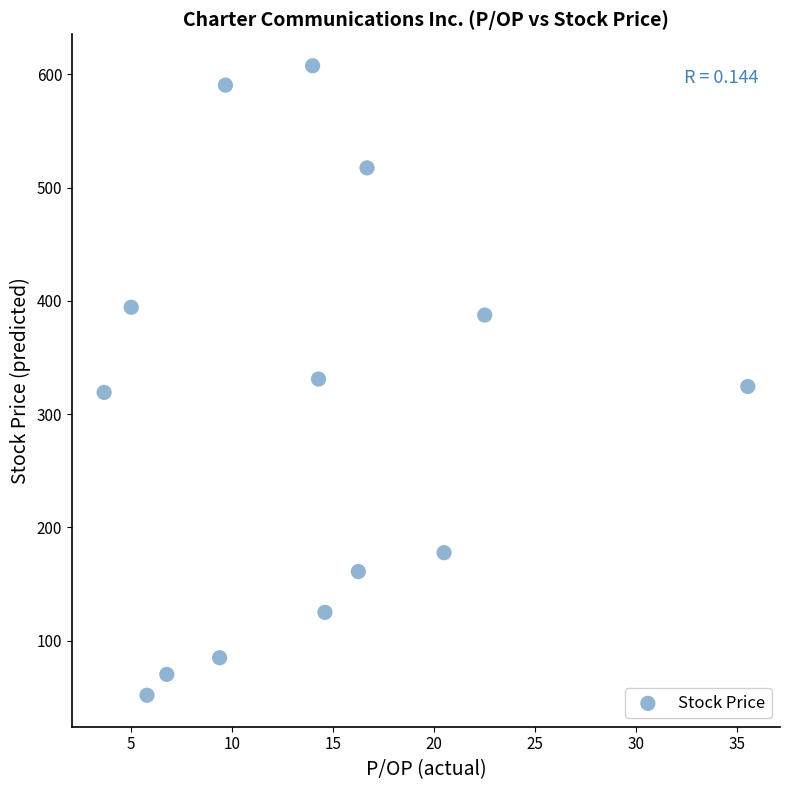

What is the range of Y values (max minus min)?

555.7